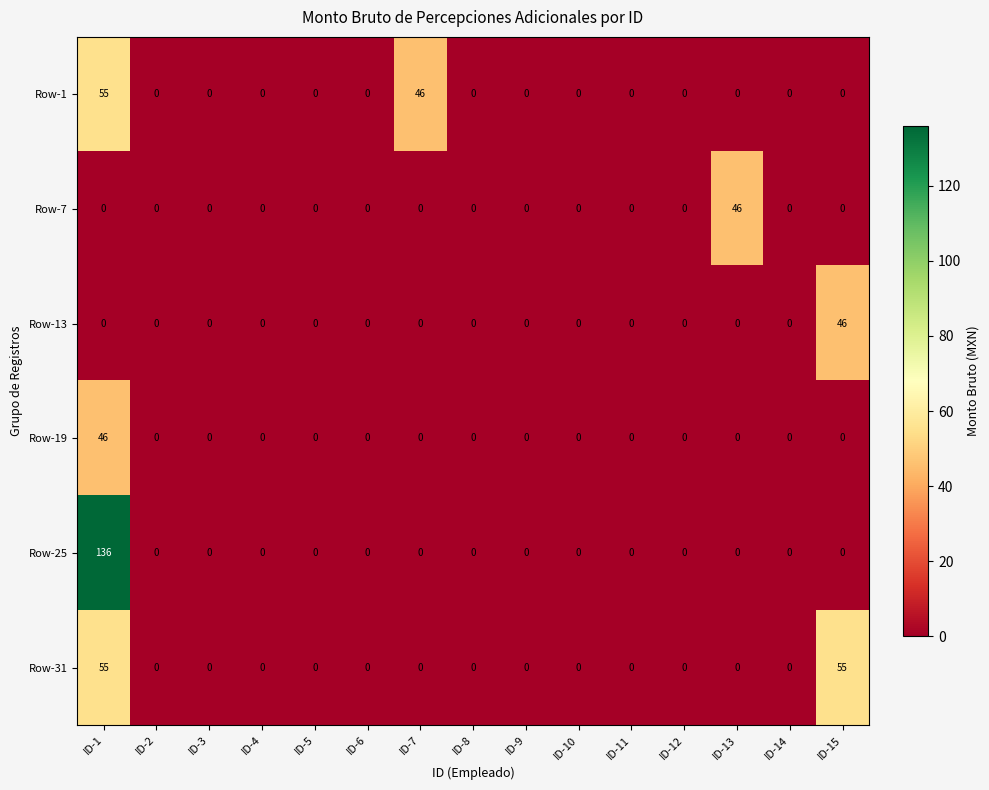

What is the average value of the Row-25 series?

9